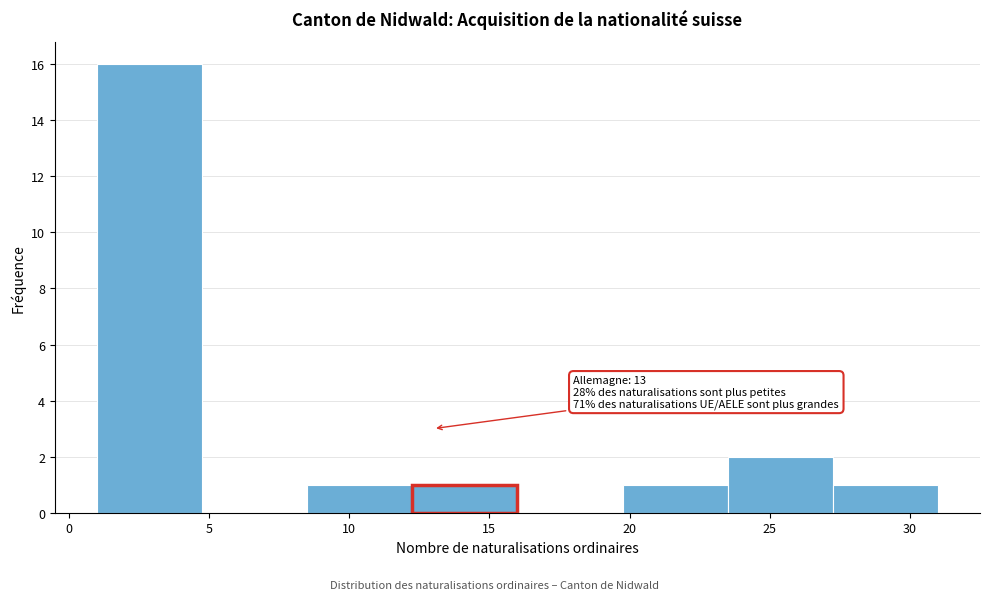

Over which range of the x-axis is the bar tallest?

1.00 to 4.75